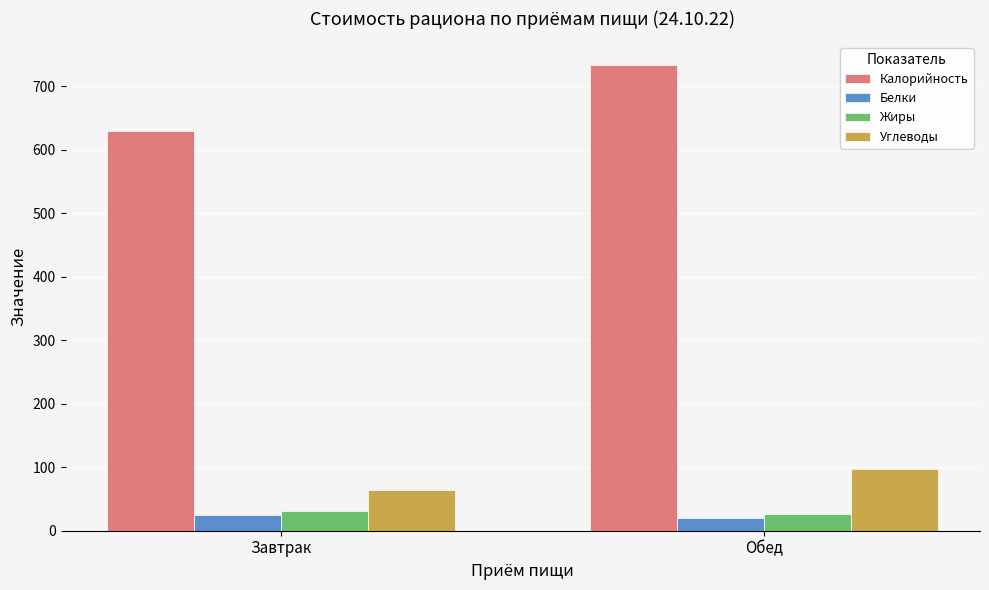

Does the chart contain stacked bars?

No